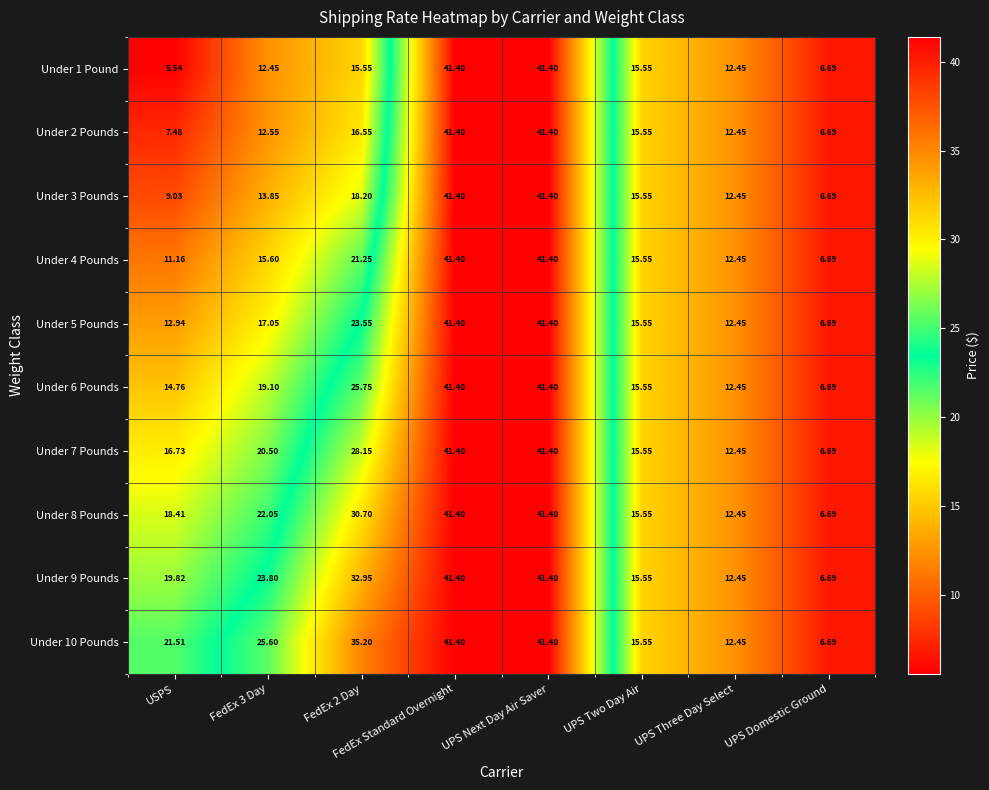

Is the value of Under 6 Pounds at FedEx 3 Day greater than the value of Under 3 Pounds at UPS Next Day Air Saver?

No